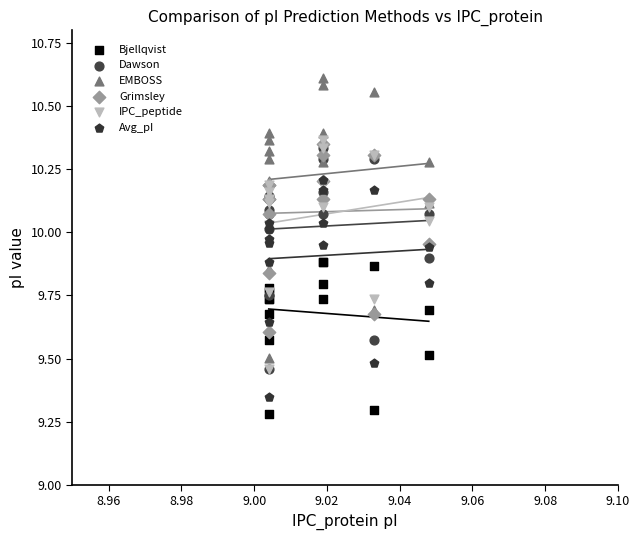

Which series reaches the maximum Y coordinate?

EMBOSS